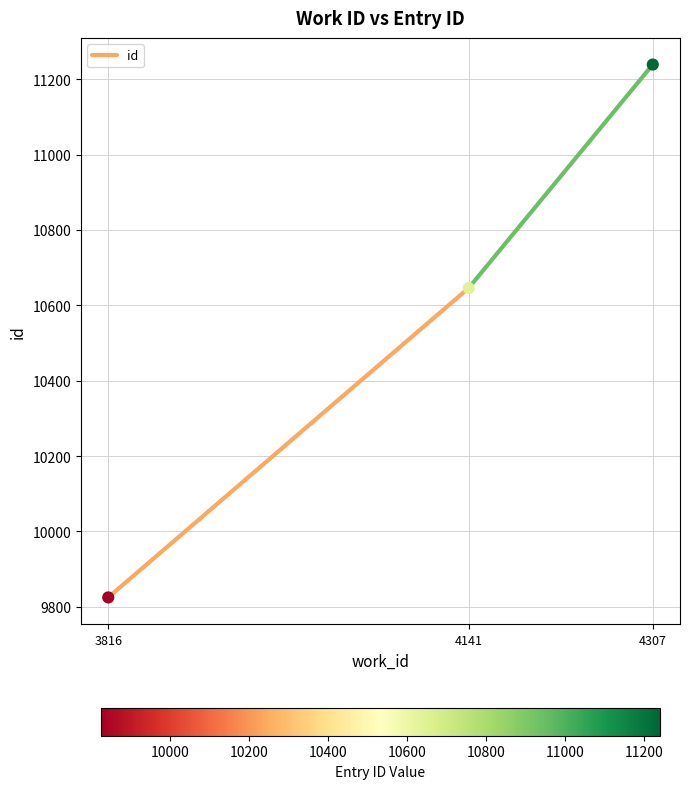

What is the range of X values (max minus min)?

491